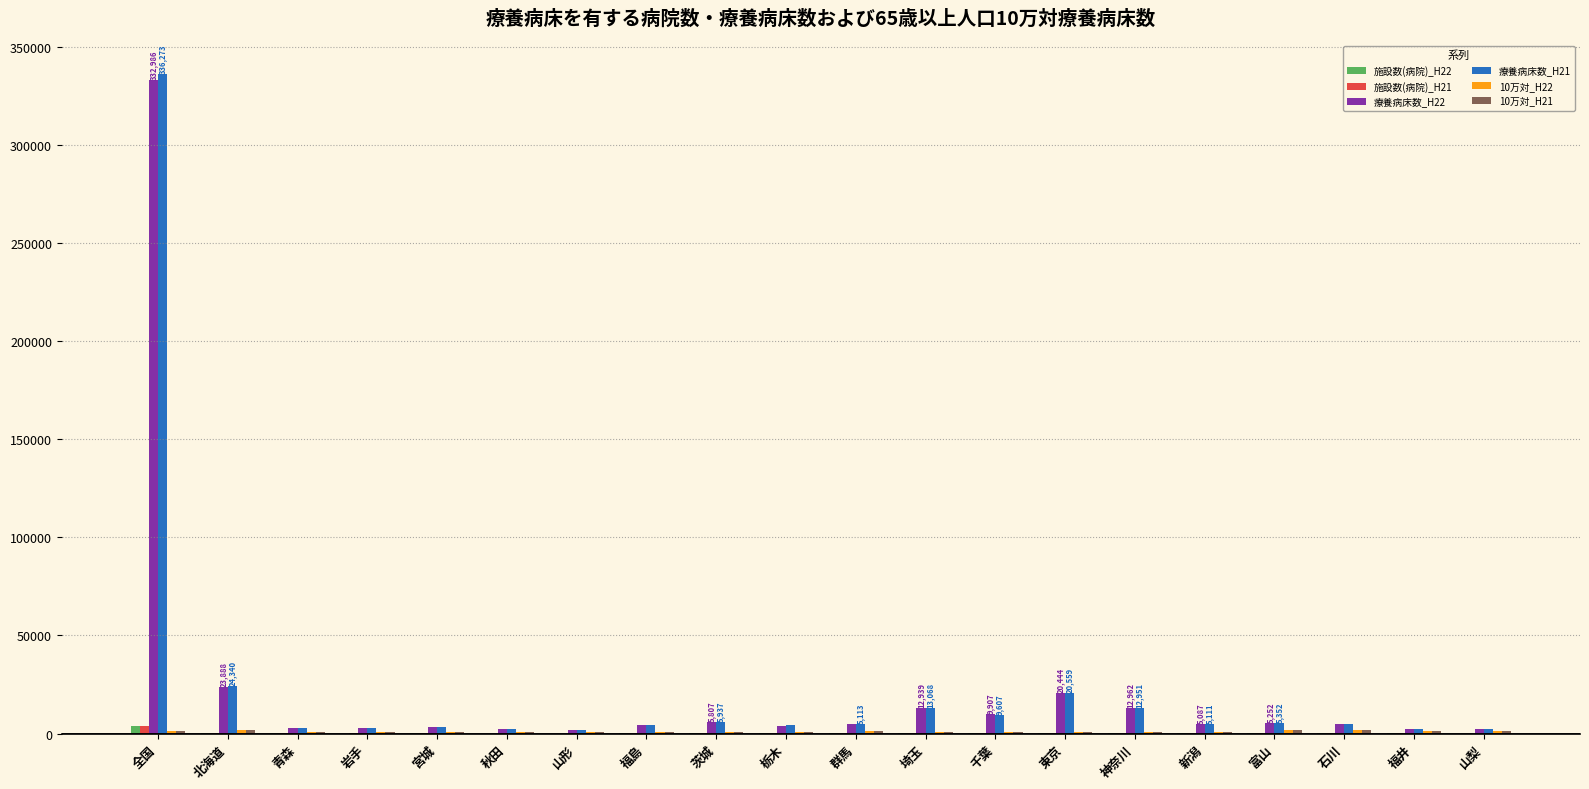

What is the greatest value displayed?

336273.0